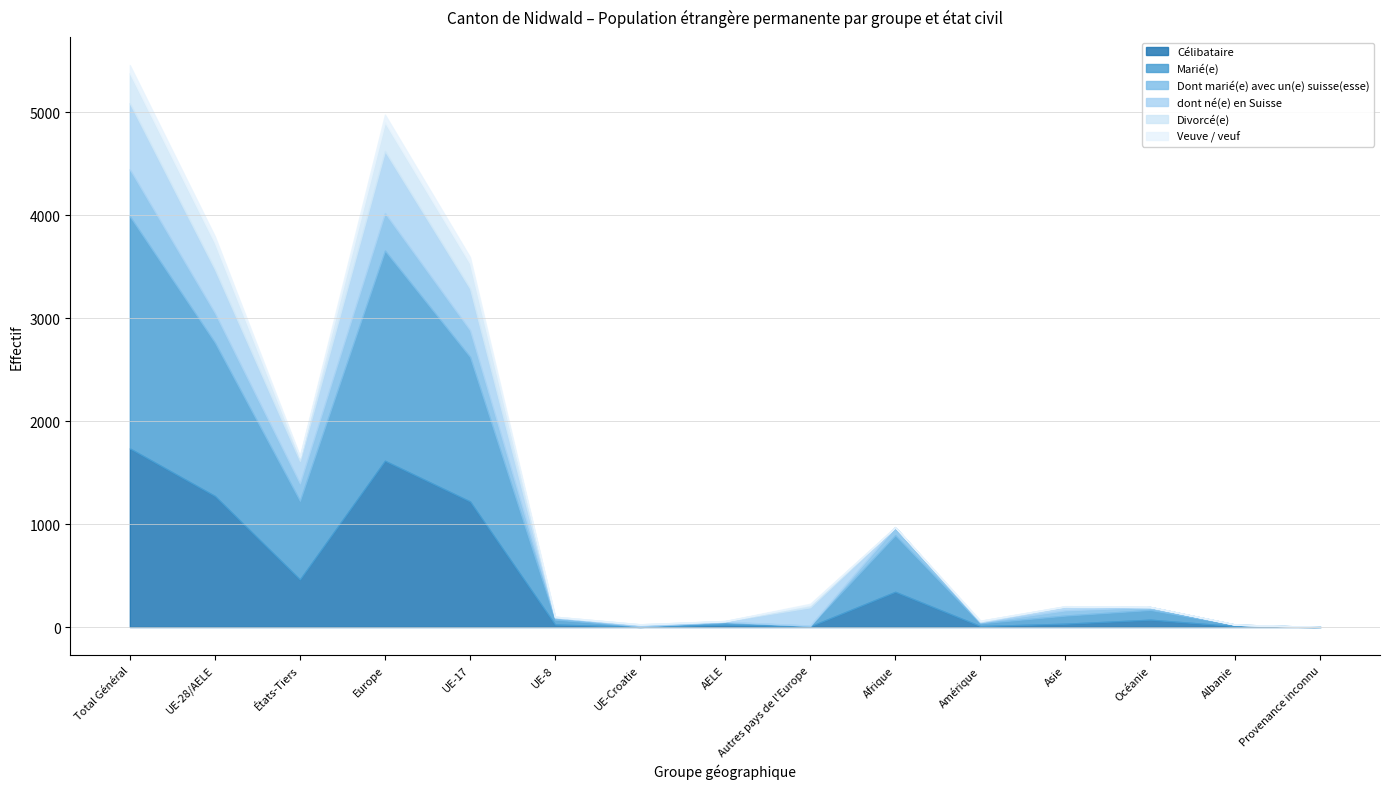

Is the value of Veuve / veuf at Europe greater than the value of Dont marié(e) avec un(e) suisse(esse) at Autres pays de l'Europe?

Yes